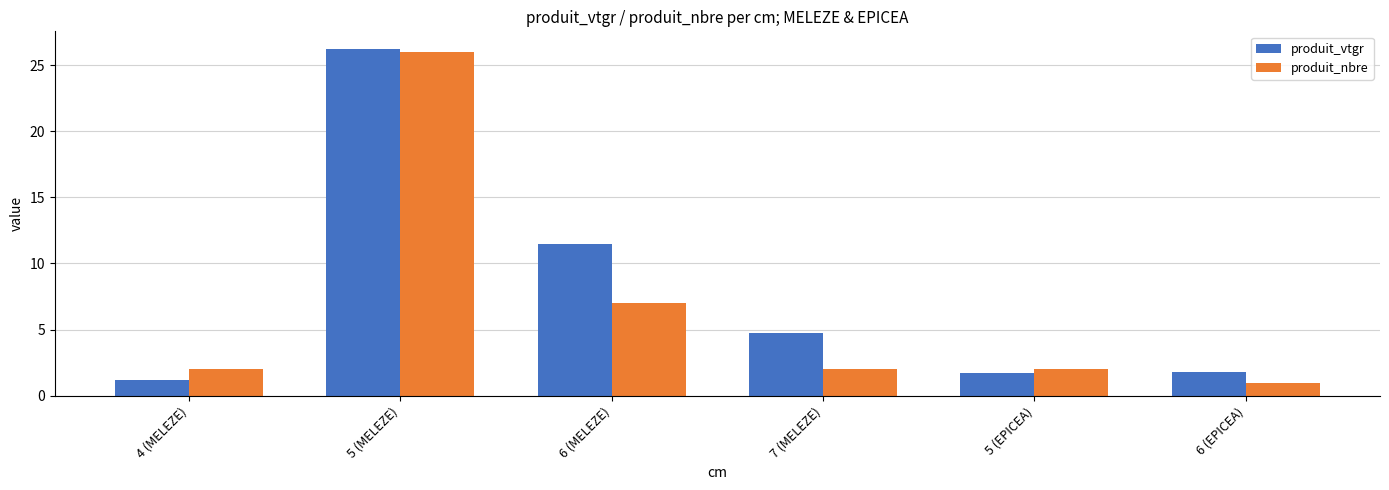

What are all the series names shown in the legend?

produit_vtgr, produit_nbre